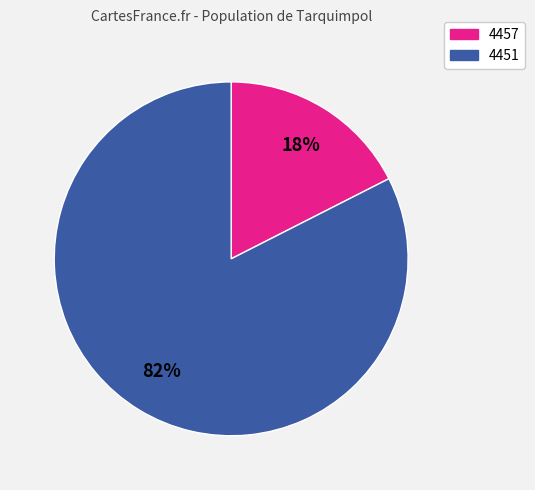

Rank the categories by value from lowest to highest.

4457, 4451